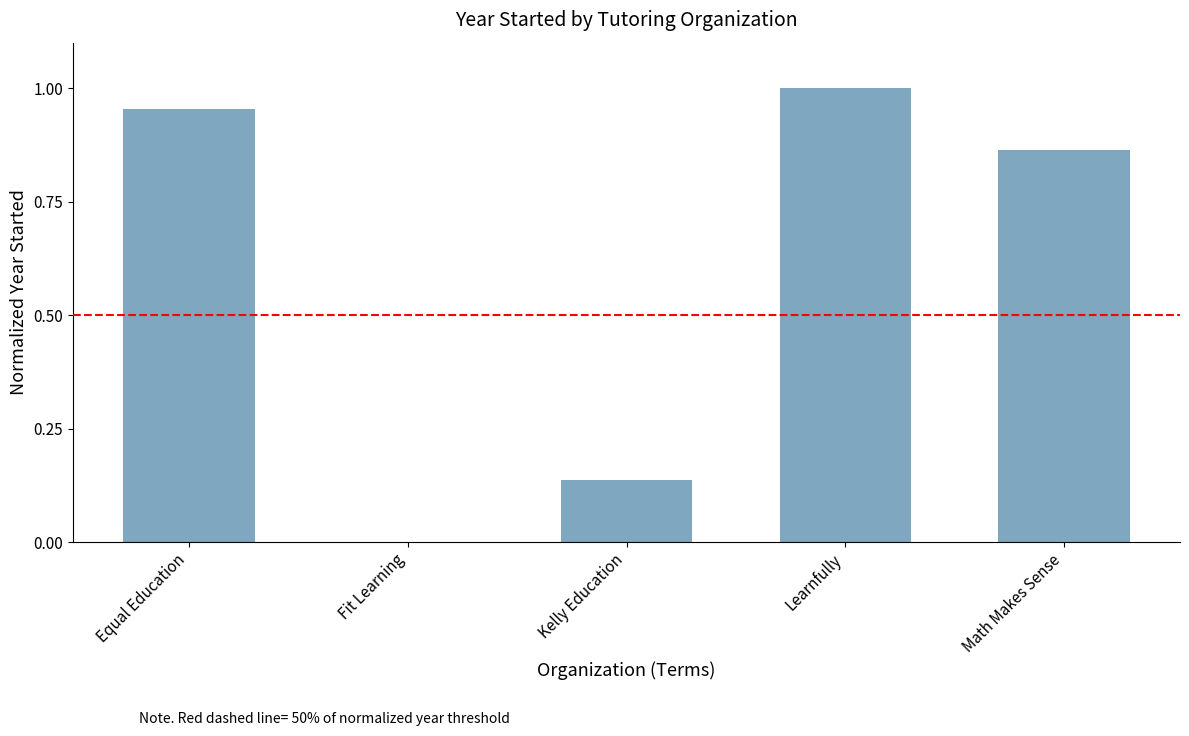

Is it true that the value at Fit Learning is 0.0?

True